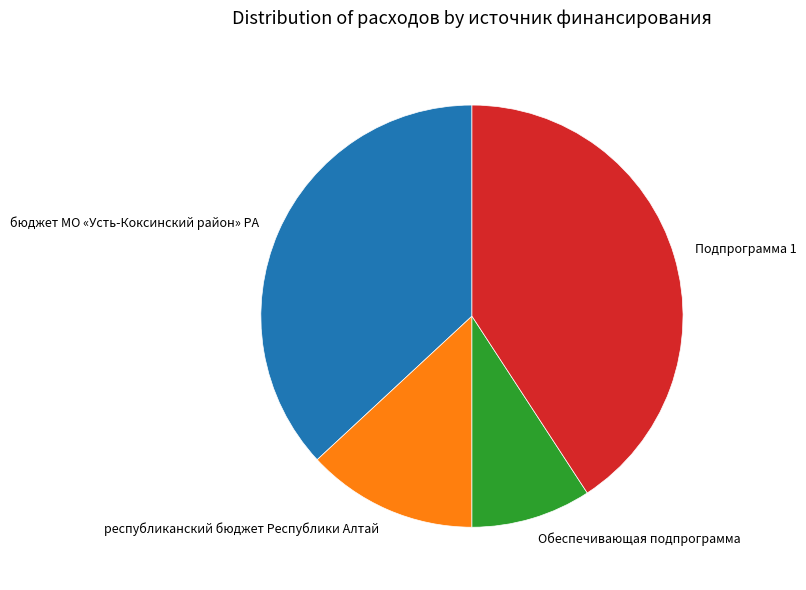

Count the number of slices in the pie.

4